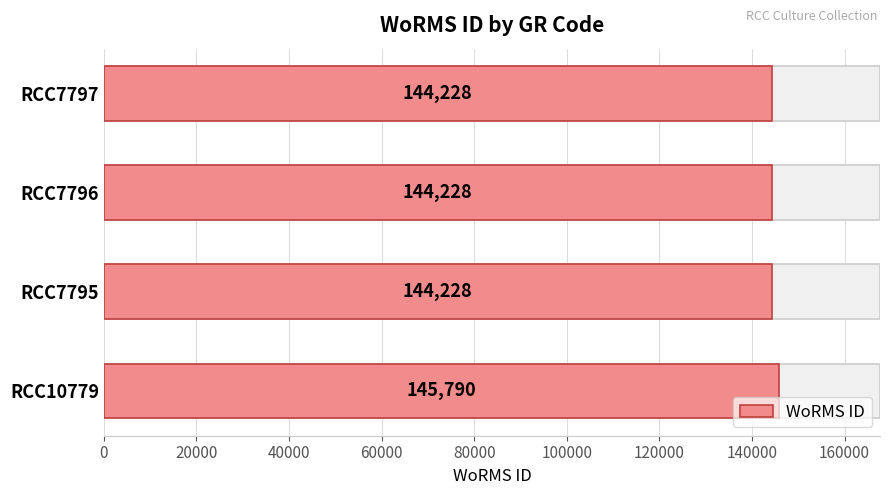

What is the sum of all values?

578474